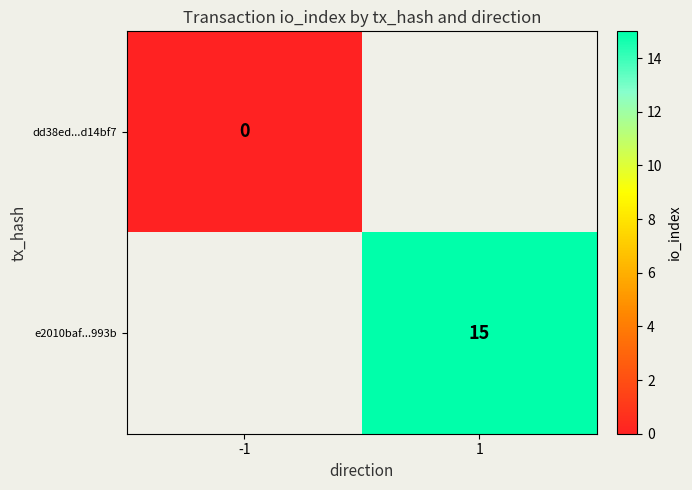

Count the number of data series in this chart.

2